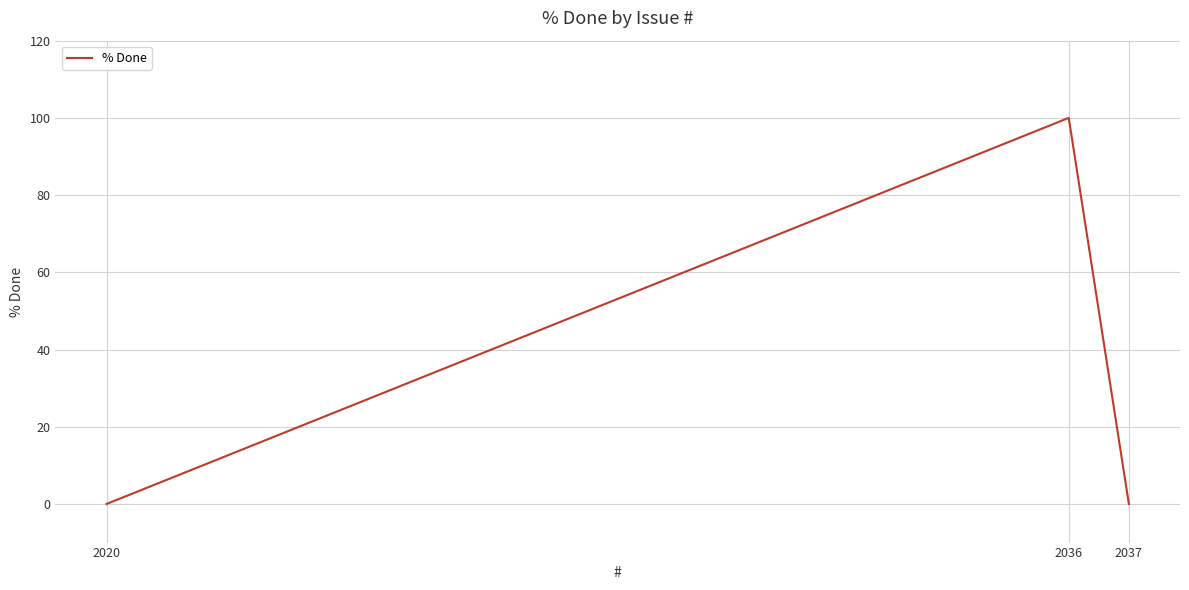

The value at 2036 is 46. True or false?

False